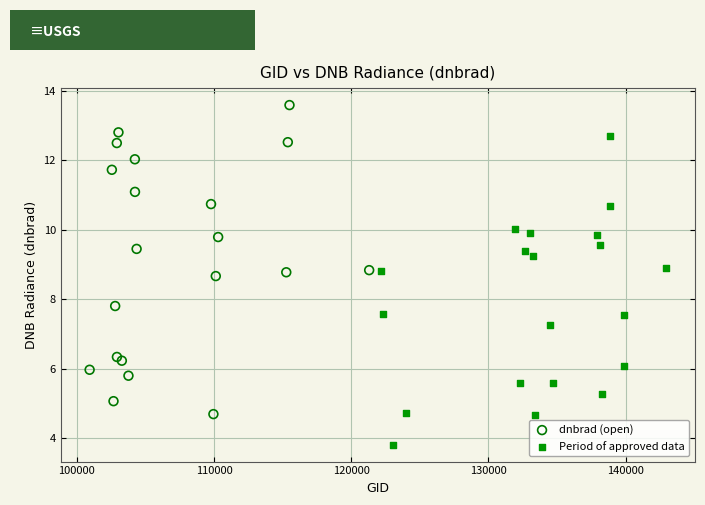

Which series contains the highest Y value?

dnbrad (open)